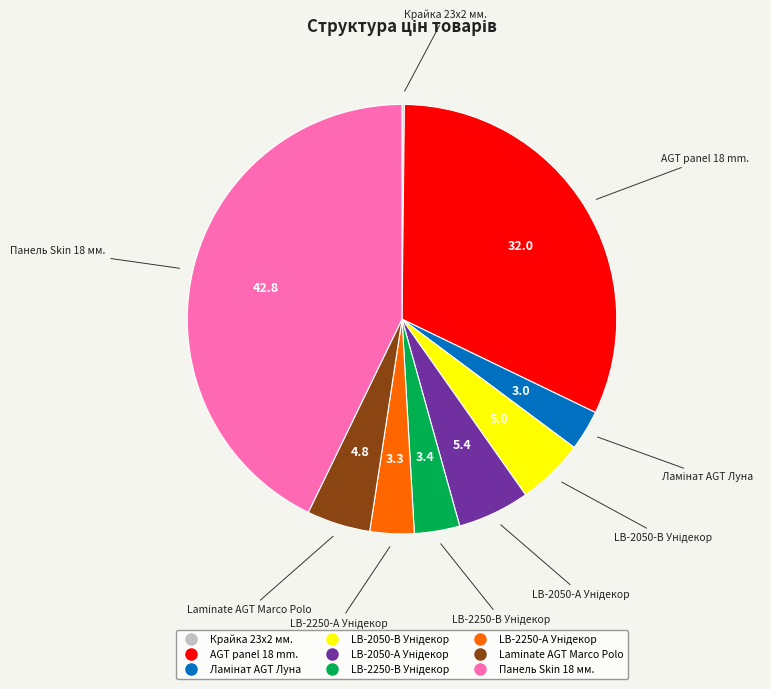

What is the largest slice in the pie chart?

Панель Skin 18 мм.